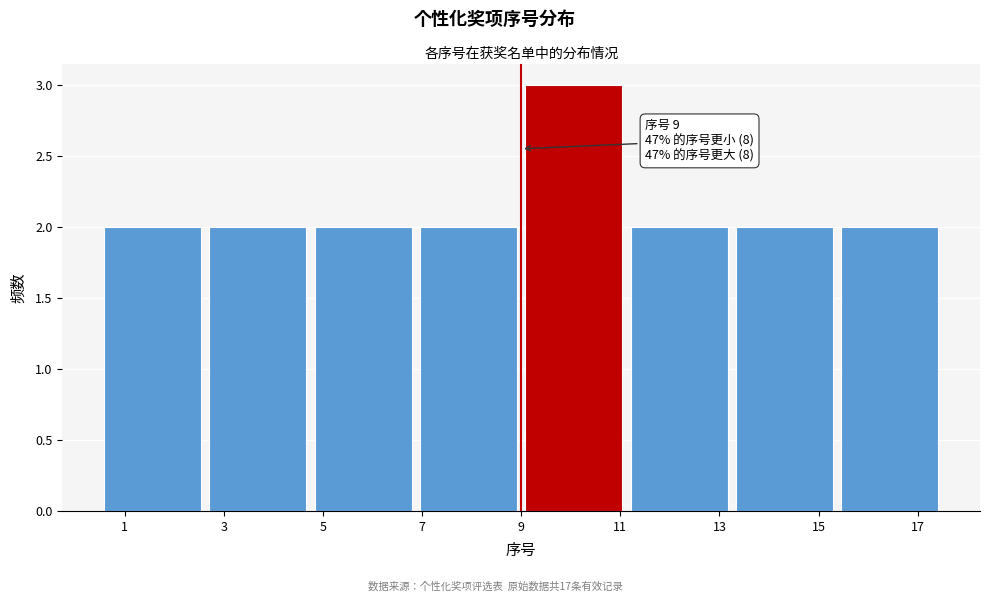

Which range on the x-axis has the tallest bar?

9.0 to 11.2